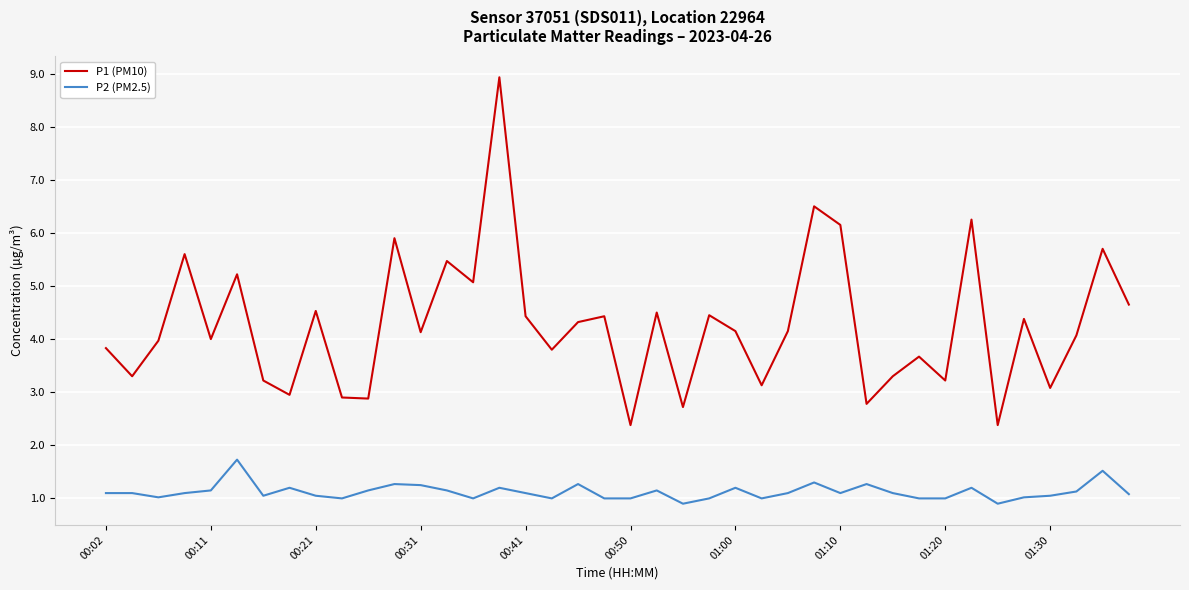

Which series has the largest range (max minus min)?

P1 (PM10)